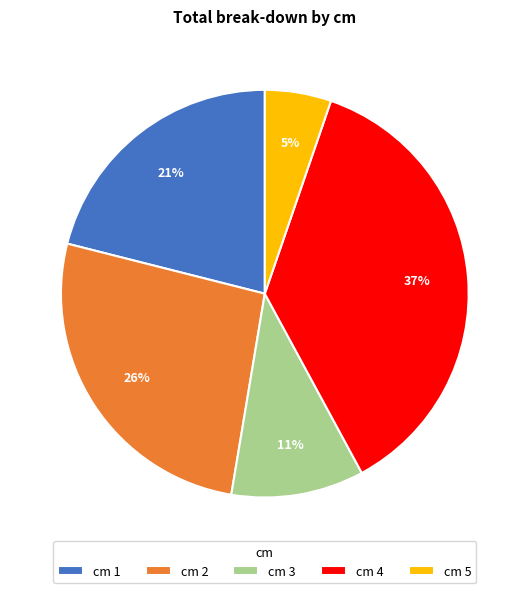

Is cm 4 the majority of the pie?

No